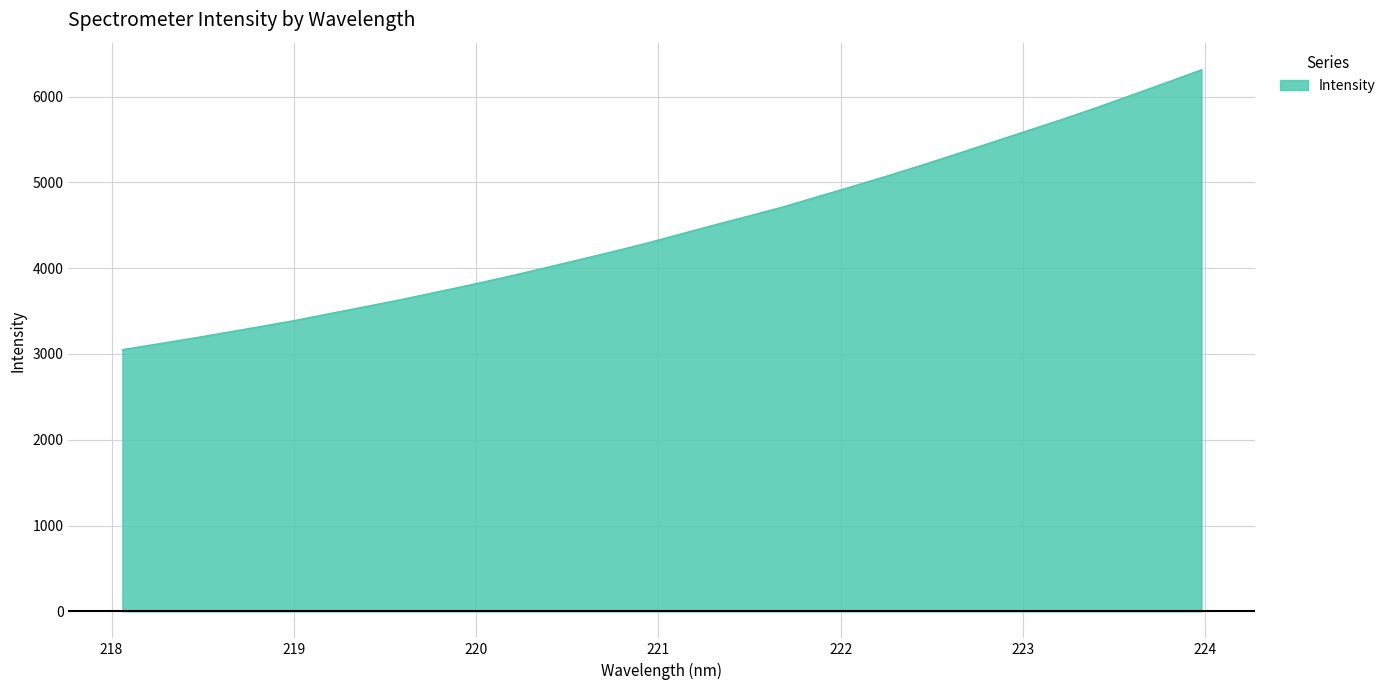

Reading left to right, extract all data points from this chart.

3050.0	3115.6	3181.4	3252.0	3321.6	3394.0	3474.4	3553.1	3633.7	3719.2	3806.1	3896.0	3990.7	4087.7	4184.8	4285.6	4394.7	4503.7	4609.4	4717.6	4837.8	4957.4	5079.4	5206.1	5336.9	5469.7	5602.9	5735.5	5874.2	6018.7	6164.5	6313.0